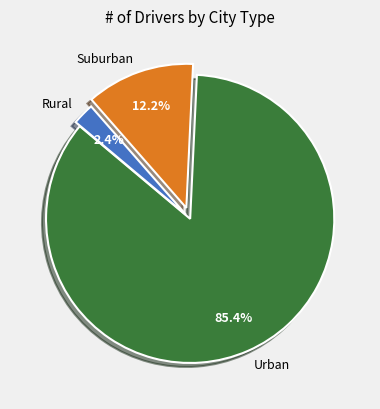

Which has a higher value, Rural or Suburban?

Suburban